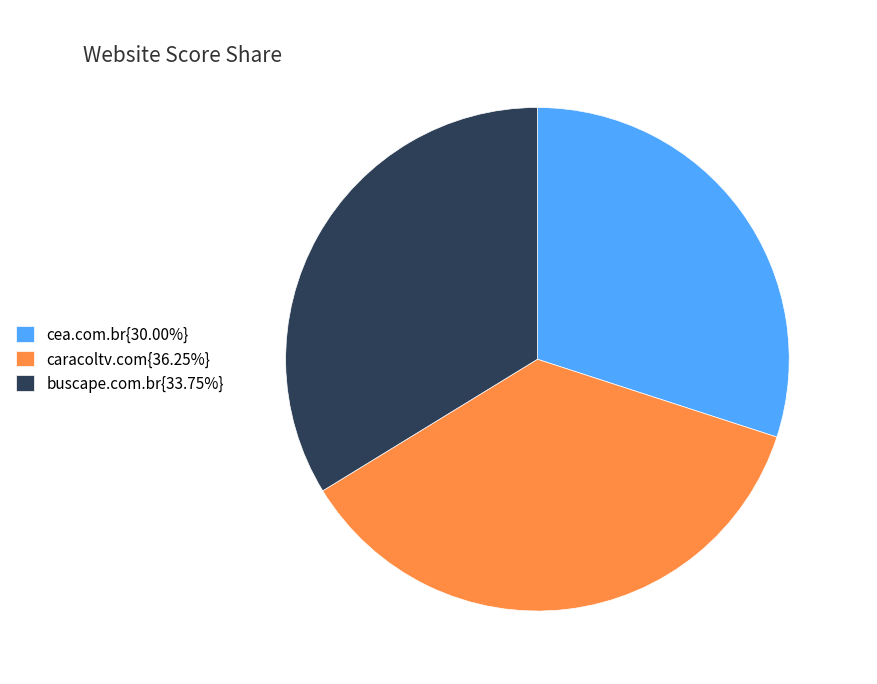

Does buscape.com.br{33.75%} account for over 50% of the chart?

No